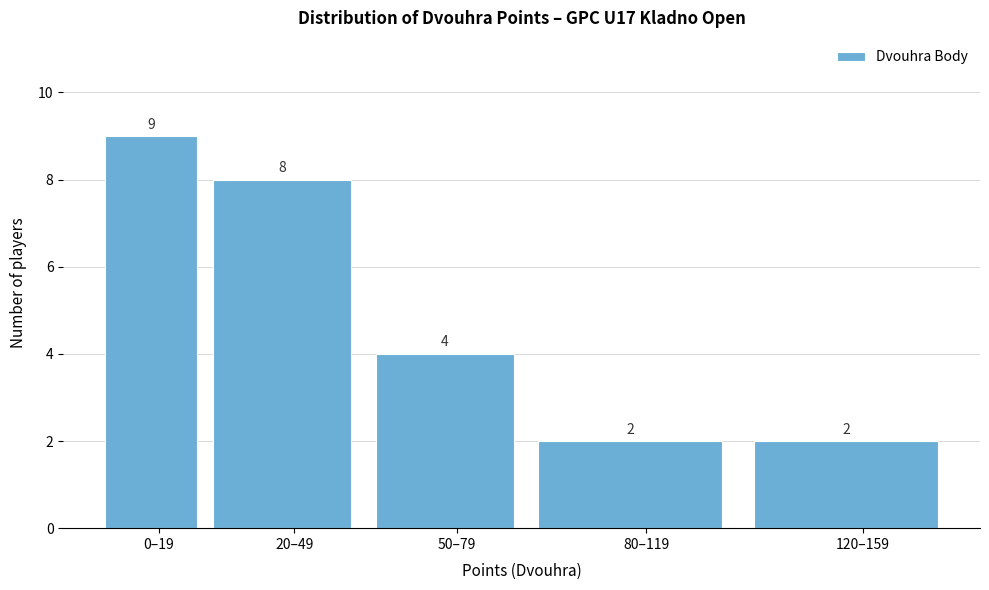

Reading left to right, list all the values displayed in this chart.

9	8	4	2	2